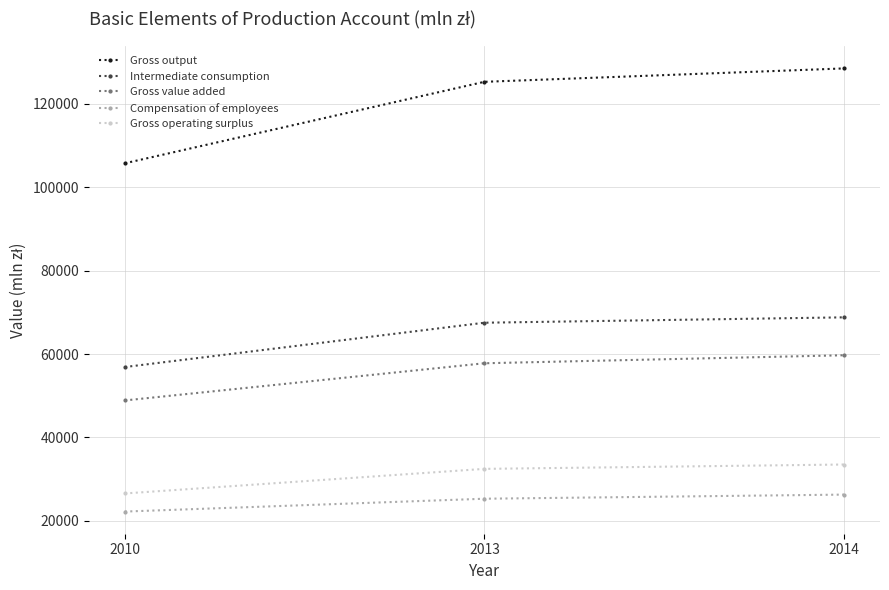

What is the total value across all series at 2013?

308389